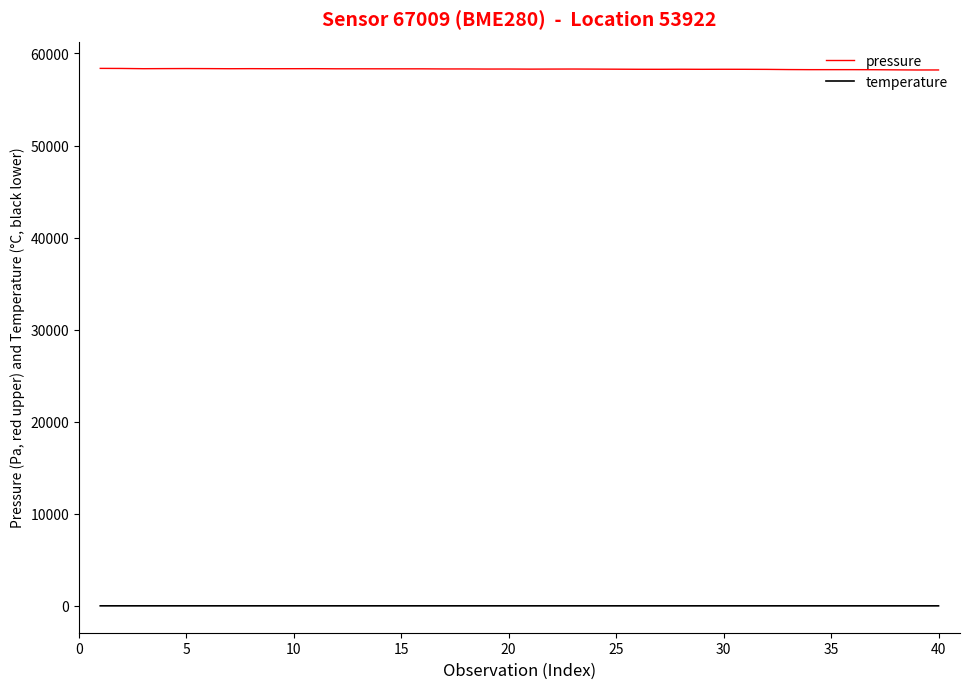

Which series has the largest total across all categories?

pressure